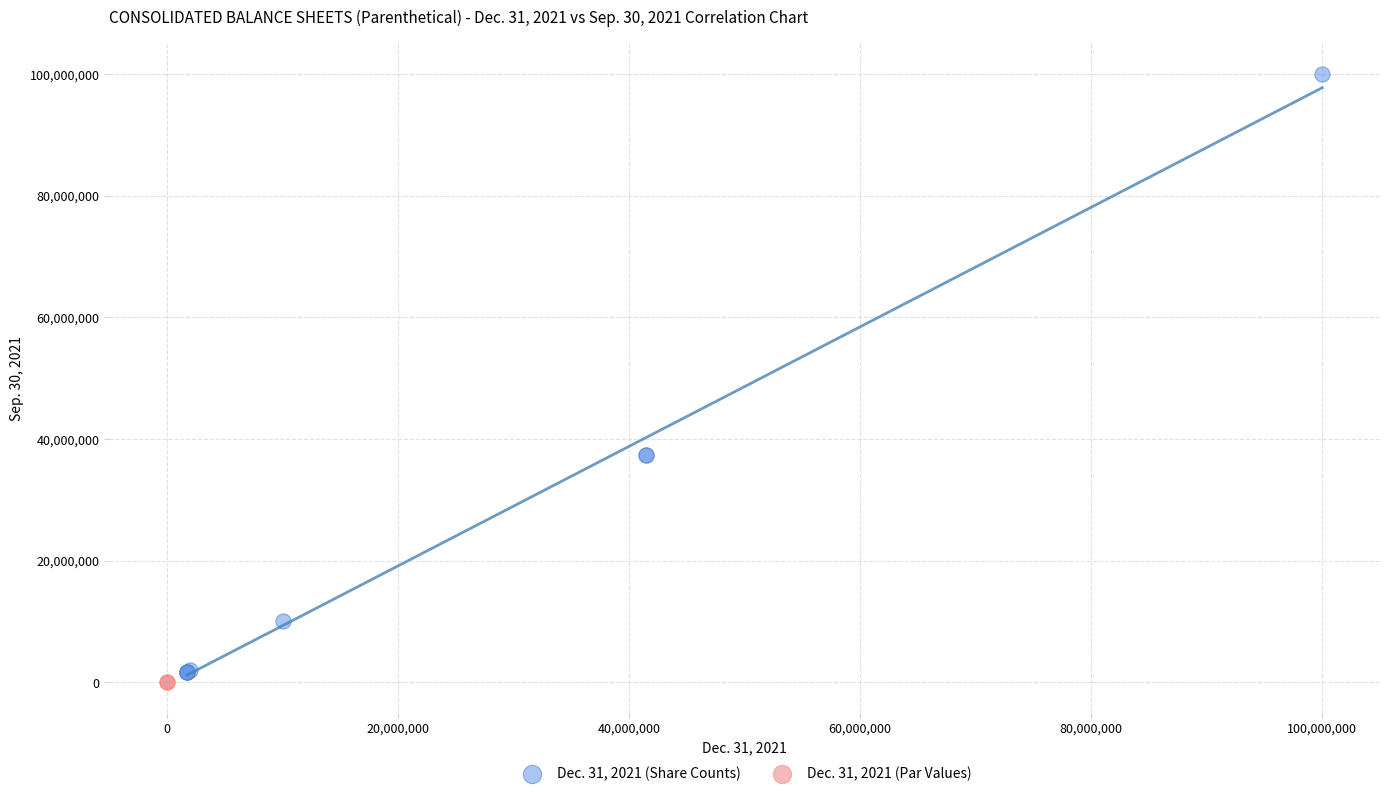

What are all the series names shown in the legend?

Dec. 31, 2021 (Share Counts), Dec. 31, 2021 (Par Values)